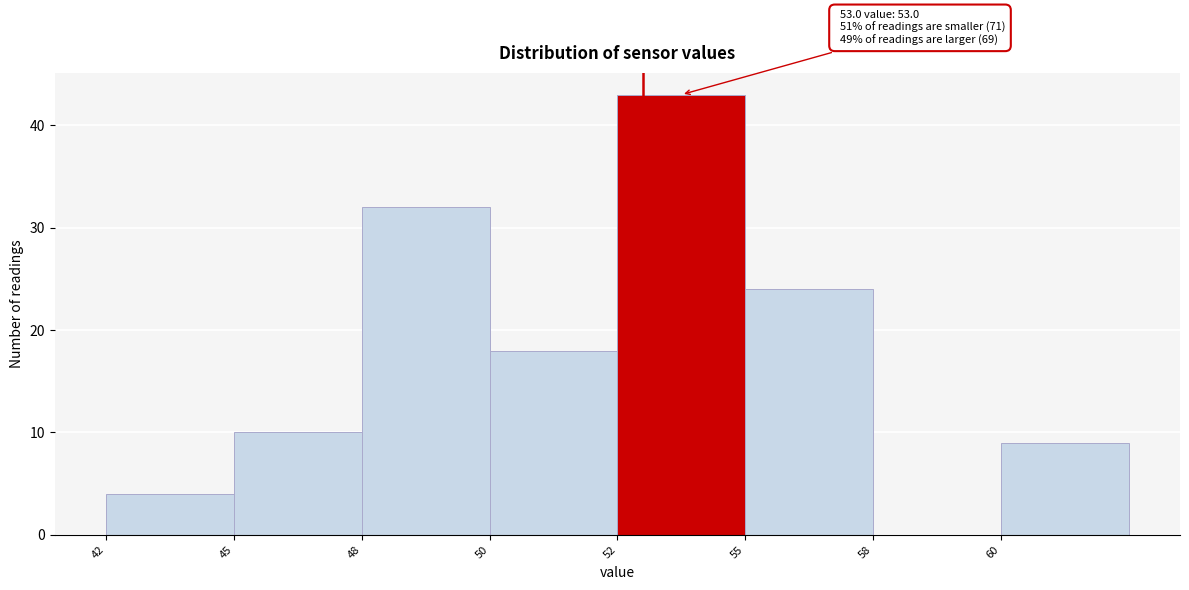

Reading left to right, what are all the values shown in this chart?

42=4	45=10	48=32	50=18	52=43	55=24	58=0	60=9